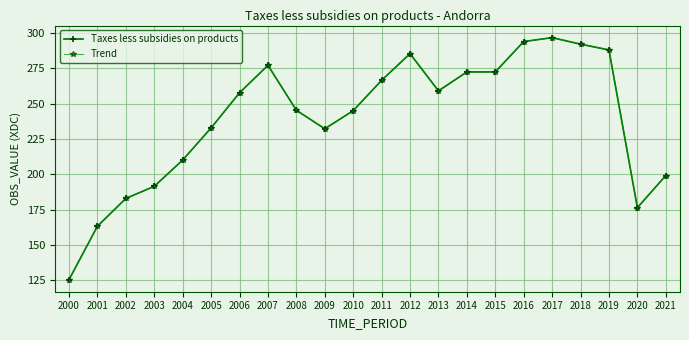

Does the chart have visible grid lines?

Yes